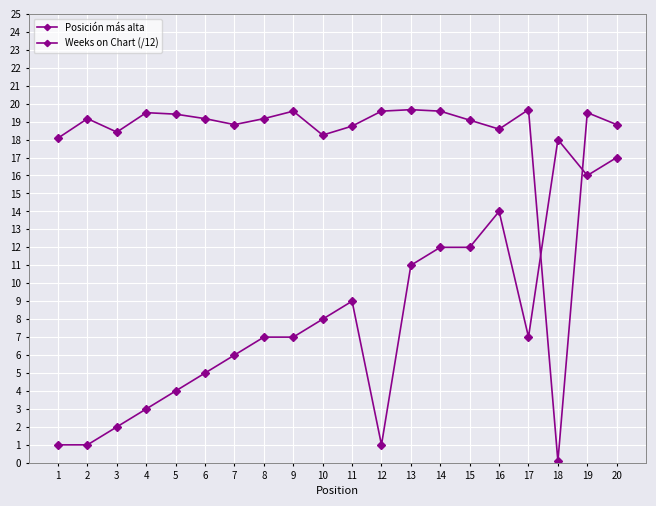

Reading left to right, transcribe all the data shown in this chart.

Posición más alta: 1=1.0	2=1.0	3=2.0	4=3.0	5=4.0	6=5.0	7=6.0	8=7.0	9=7.0	10=8.0	11=9.0	12=1.0	13=11.0	14=12.0	15=12.0	16=14.0	17=7.0	18=18.0	19=16.0	20=17.0
Weeks on Chart (/12): 1=18.1	2=19.2	3=18.4	4=19.5	5=19.4	6=19.2	7=18.8	8=19.2	9=19.6	10=18.2	11=18.8	12=19.6	13=19.7	14=19.6	15=19.1	16=18.6	17=19.7	18=0.1	19=19.5	20=18.8